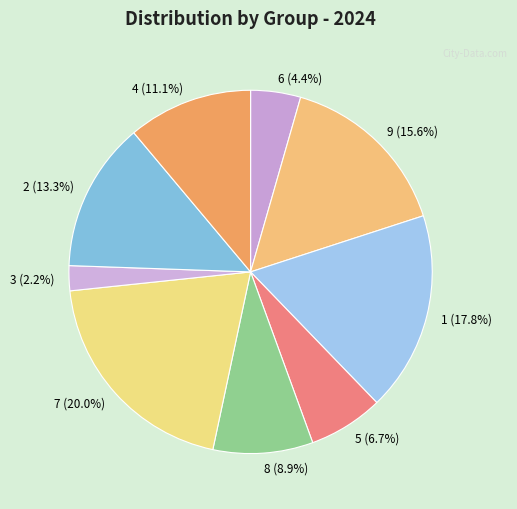

True or false: 6 accounts for 4% of the total.

True